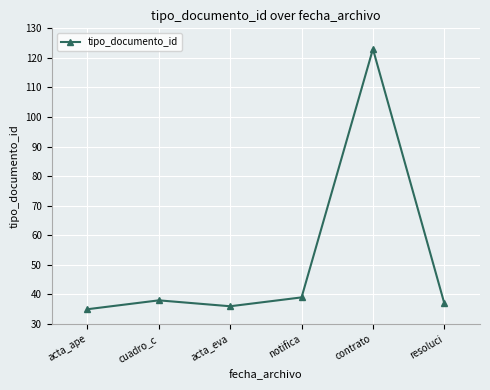

What value does the data have at contrato?

123